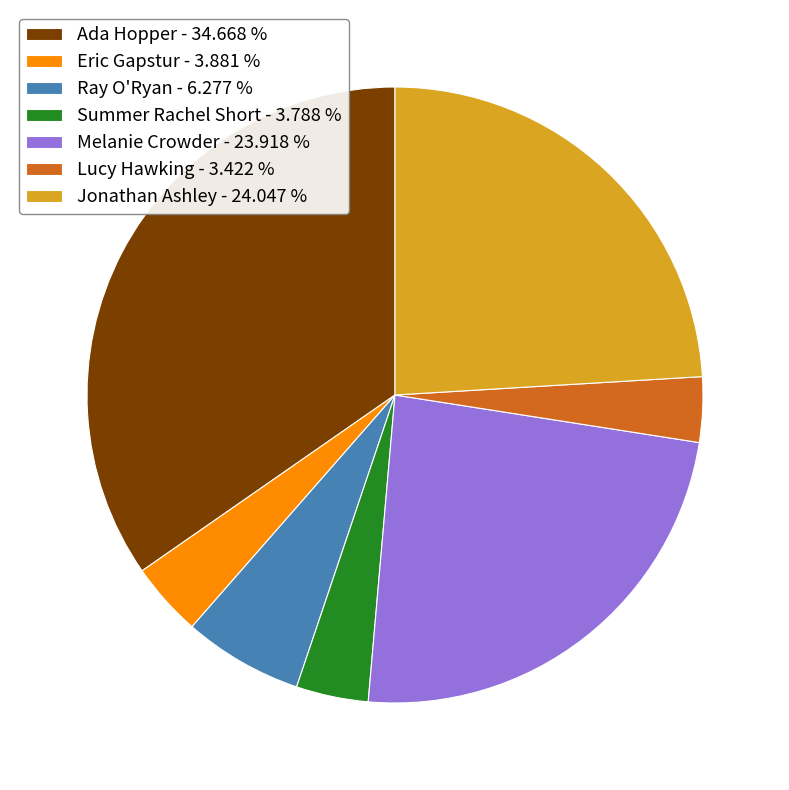

Does Ray O'Ryan - 6.277 % account for over 50% of the chart?

No